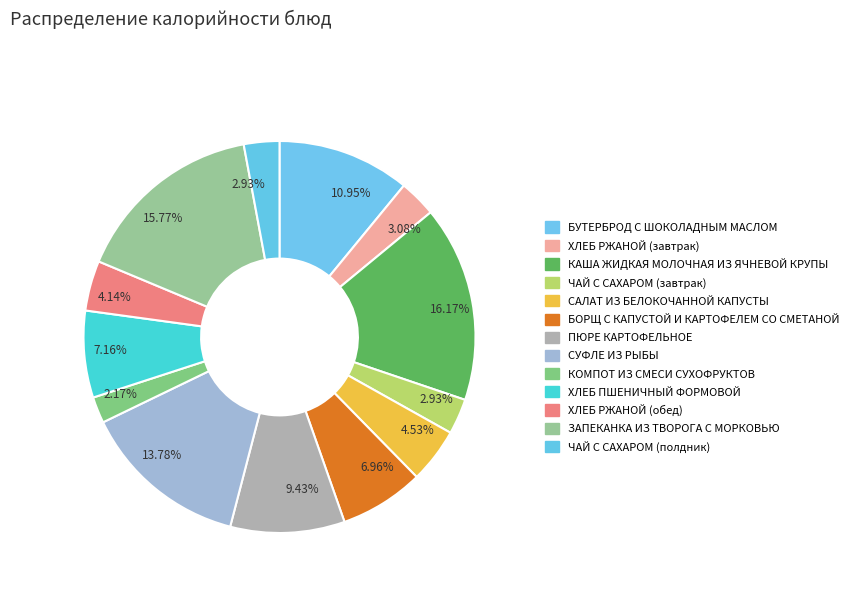

Count the number of slices in the pie.

13